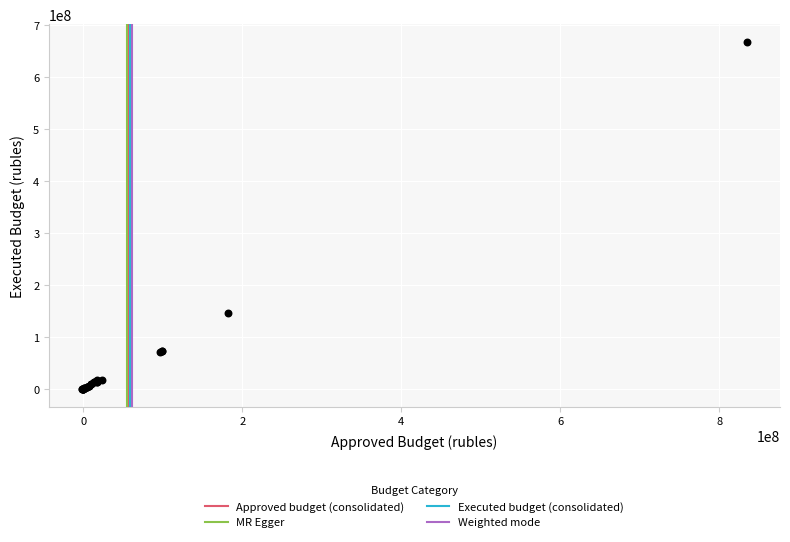

What Y value in the scatter plot is closest to 333128665?

146143710.0